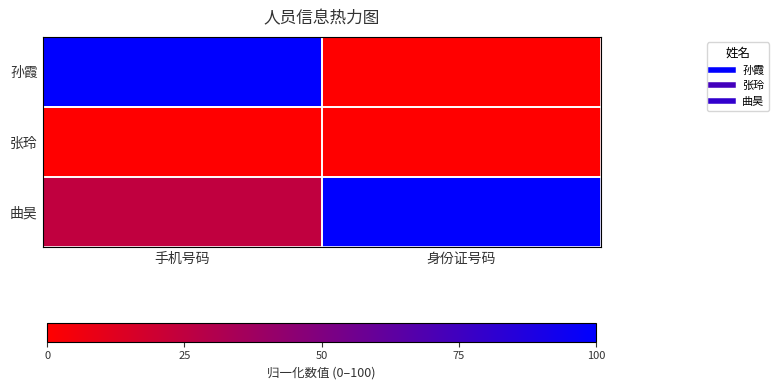

Which series has the largest total across all categories?

曲昊